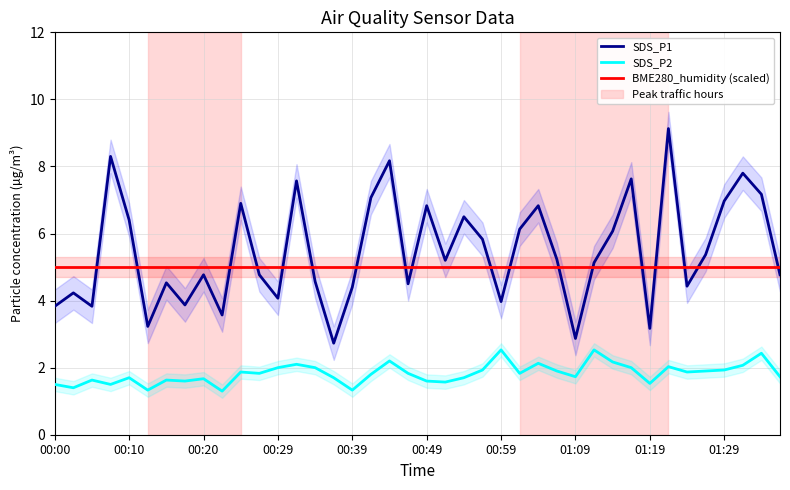

Rank the series at 33 from highest to lowest value.

SDS_P1, BME280_humidity (scaled), SDS_P2